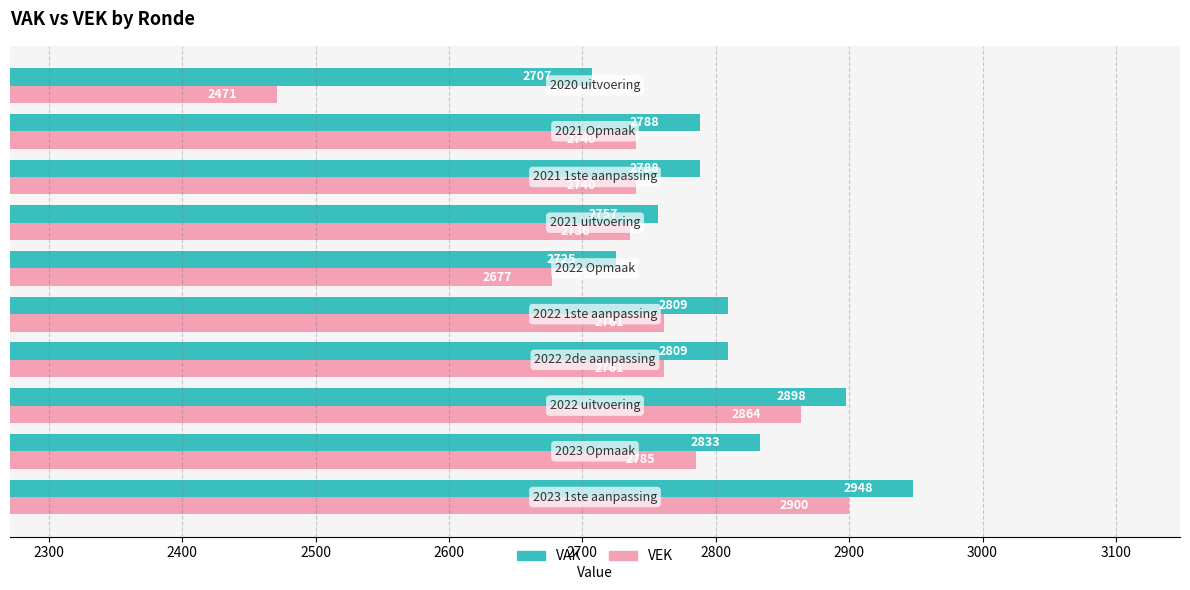

Rank the series by their maximum value, from highest to lowest.

VAK, VEK